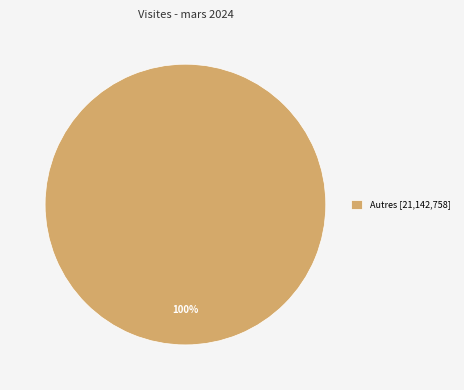

Rank the categories by value from lowest to highest.

Autres [21,142,758]